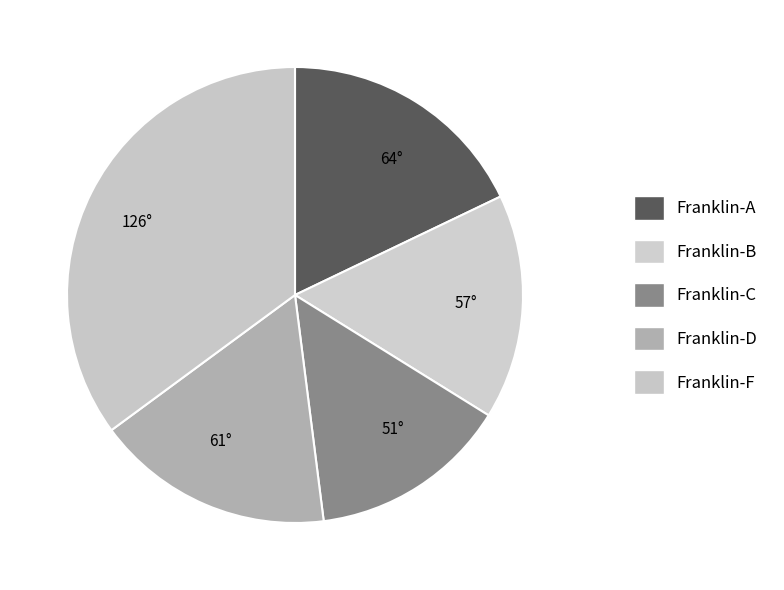

Which slice is the smallest?

51°